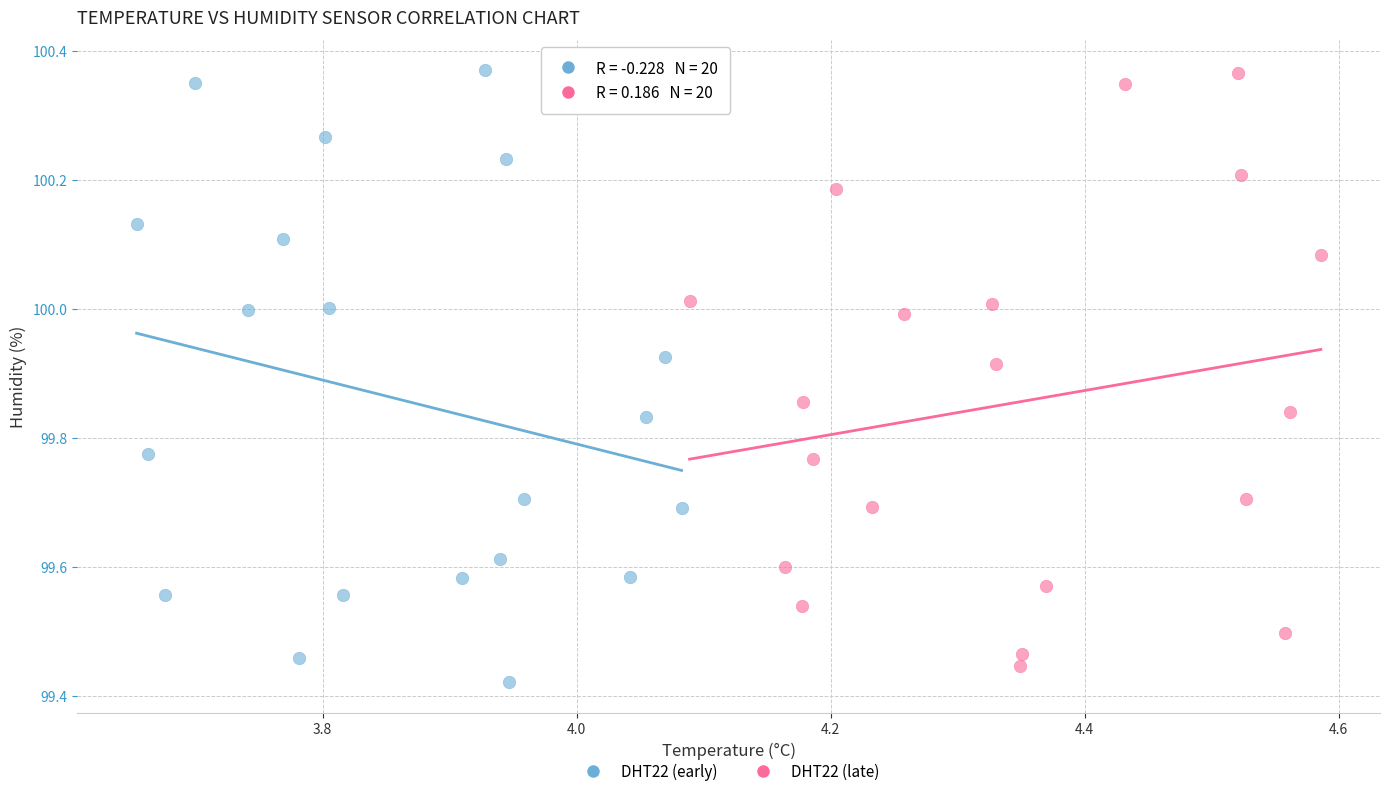

What are all the series names shown in the legend?

DHT22 (early), DHT22 (late)